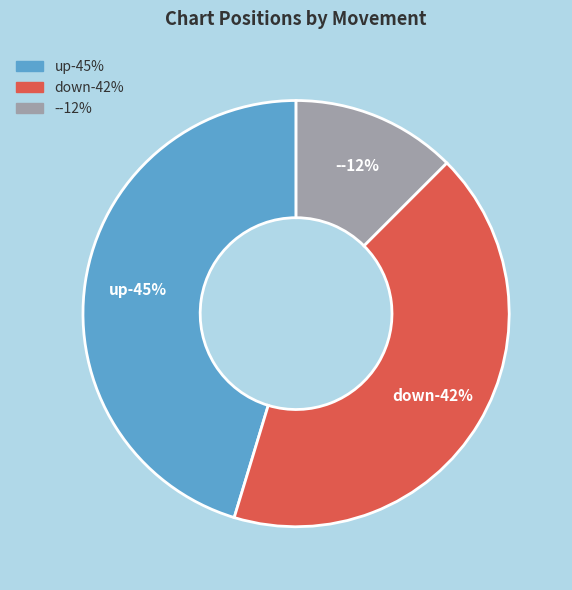

Combined, what portion of the pie is down and -?

54.7%